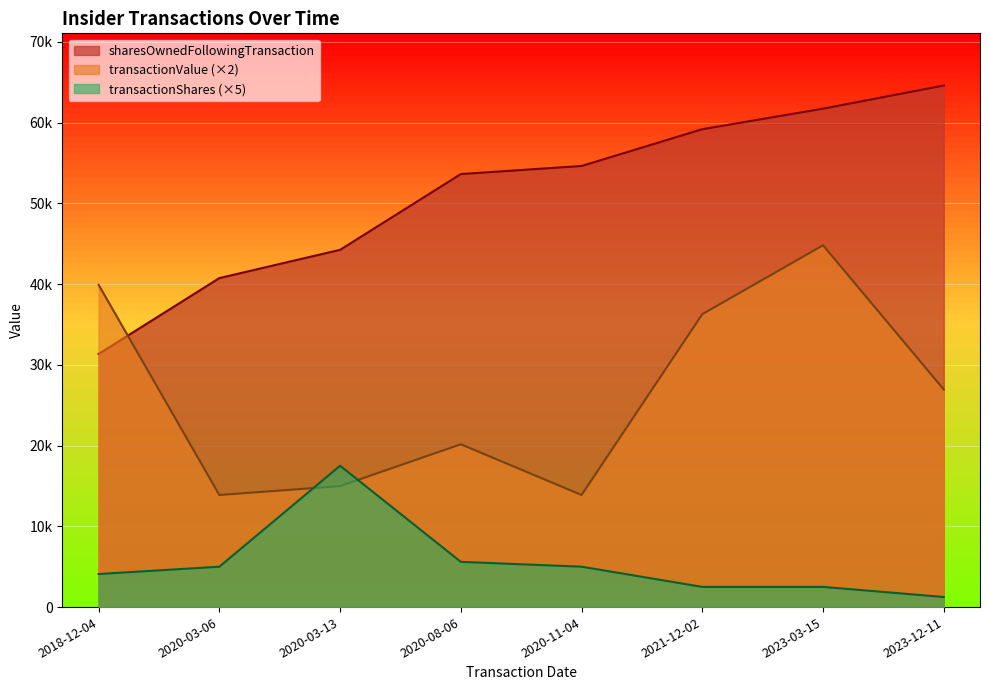

Does the chart display data point markers on the line(s)?

No